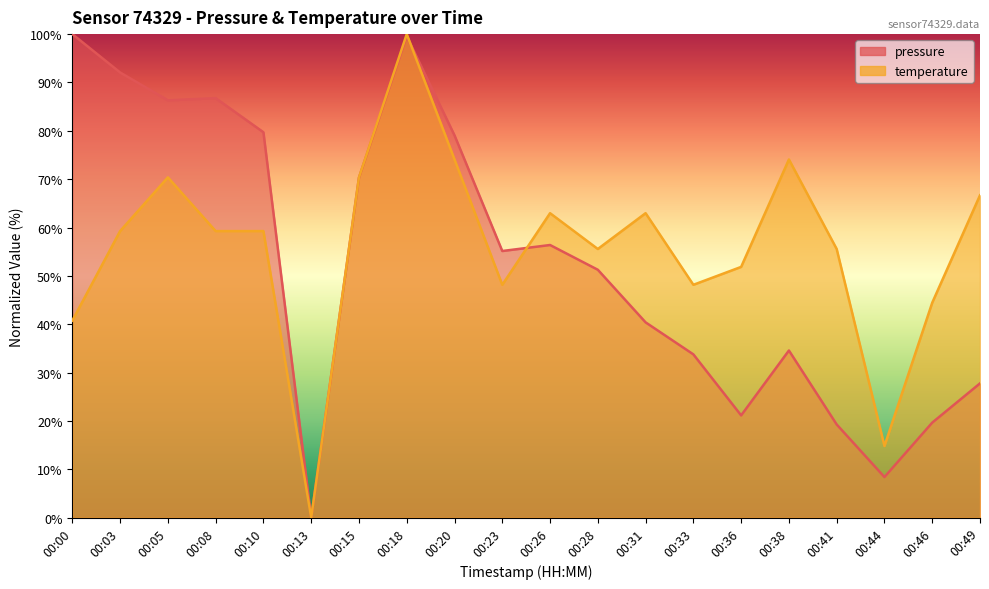

Reading left to right, extract all data points from this chart.

pressure: 100.0	92.1	86.3	86.8	79.7	0.0	70.3	99.6	79.1	55.1	56.4	51.3	40.4	33.8	21.1	34.6	19.3	8.4	19.6	27.8
temperature: 40.7	59.3	70.4	59.3	59.3	0.0	70.4	100.0	74.1	48.1	63.0	55.6	63.0	48.1	51.9	74.1	55.6	14.8	44.4	66.7